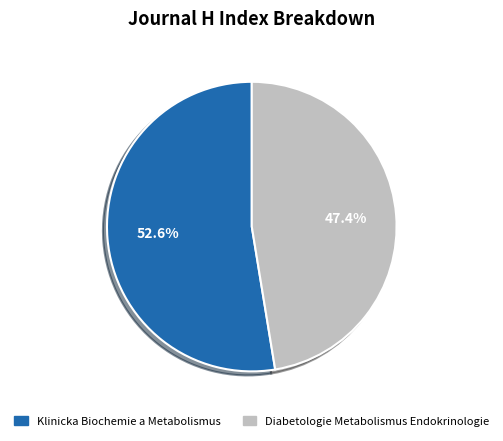

What is the largest slice in the pie chart?

Klinicka Biochemie a Metabolismus